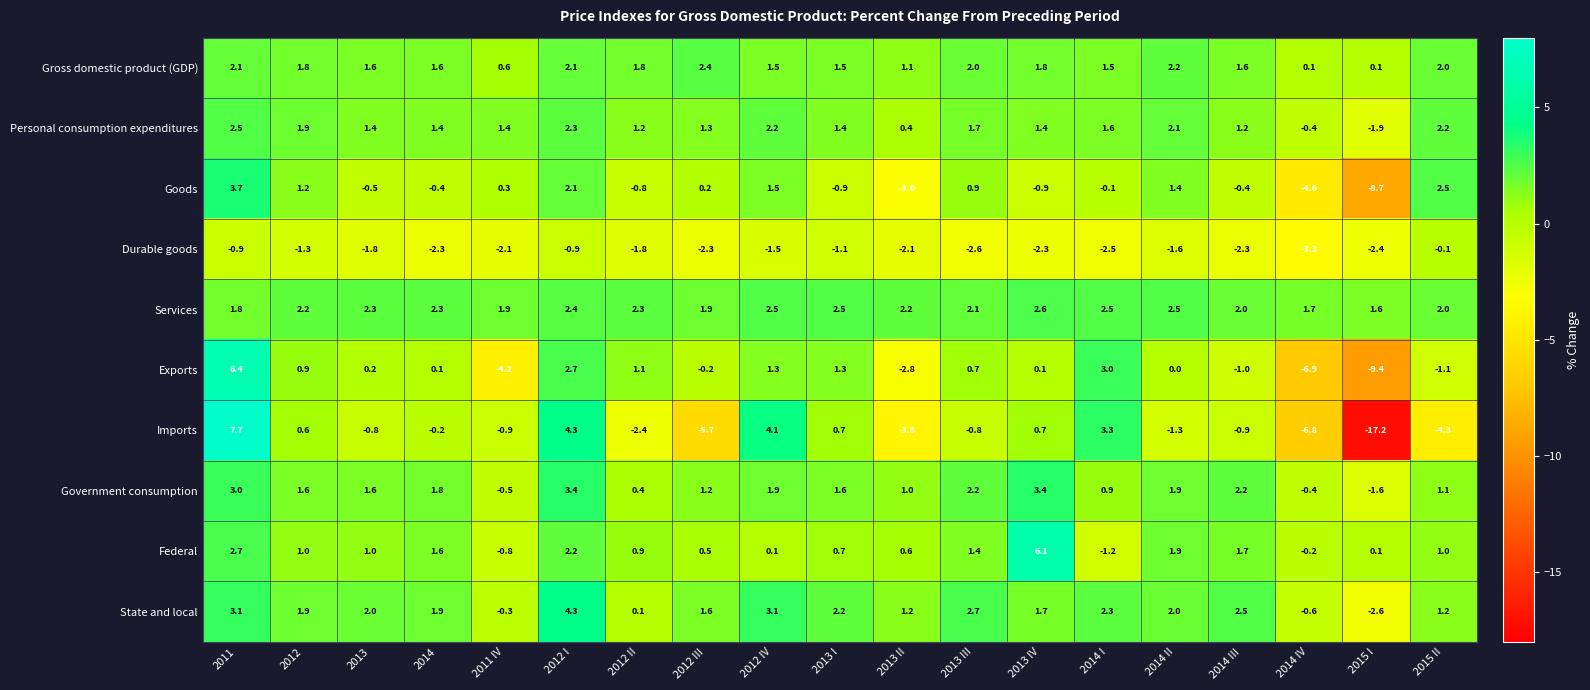

At which category does the chart reach its minimum across all series?

2015 I